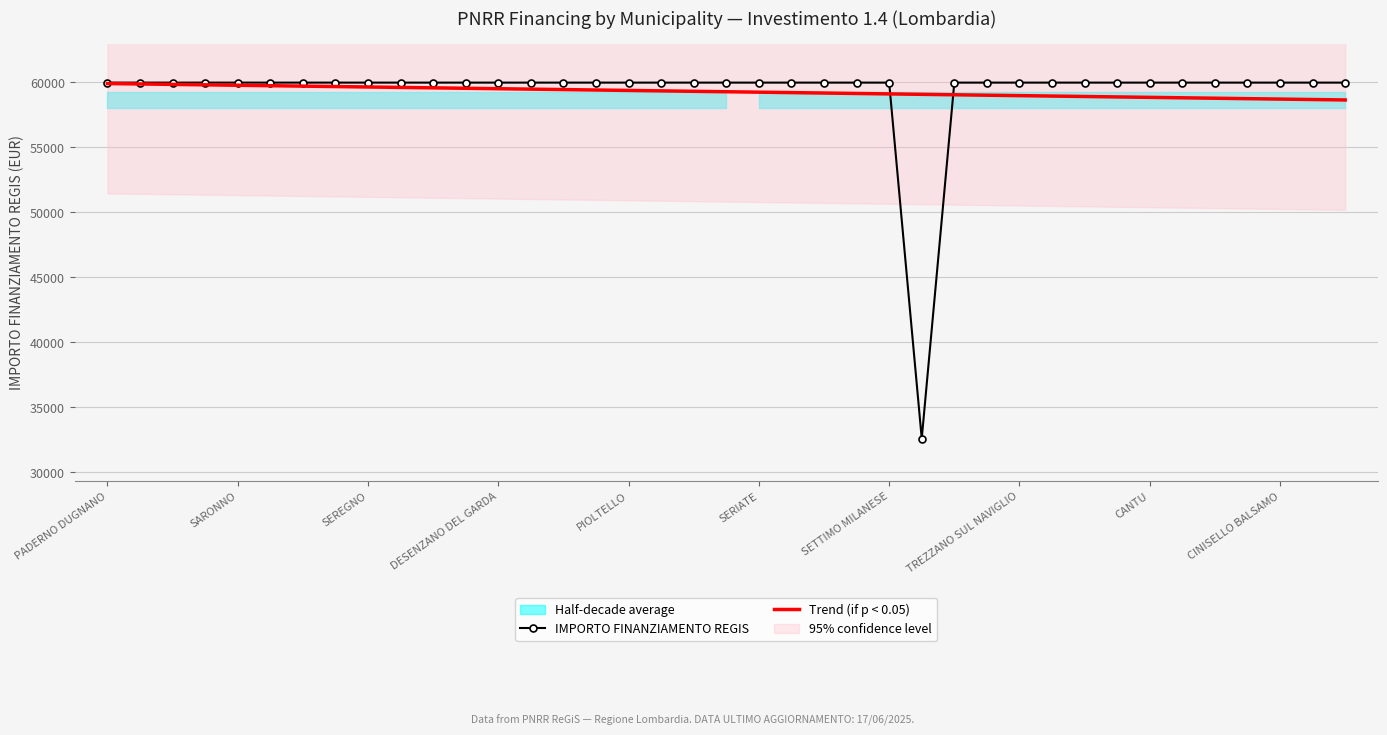

How many lines are shown in the chart?

2